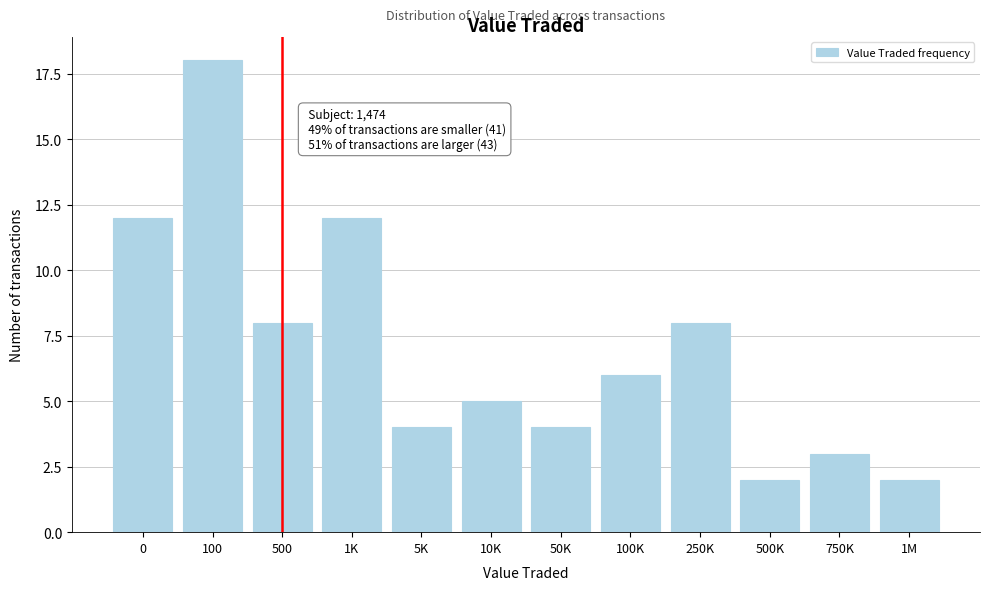

Reading left to right, what are all the values shown in this chart?

12	18	8	12	4	5	4	6	8	2	3	2